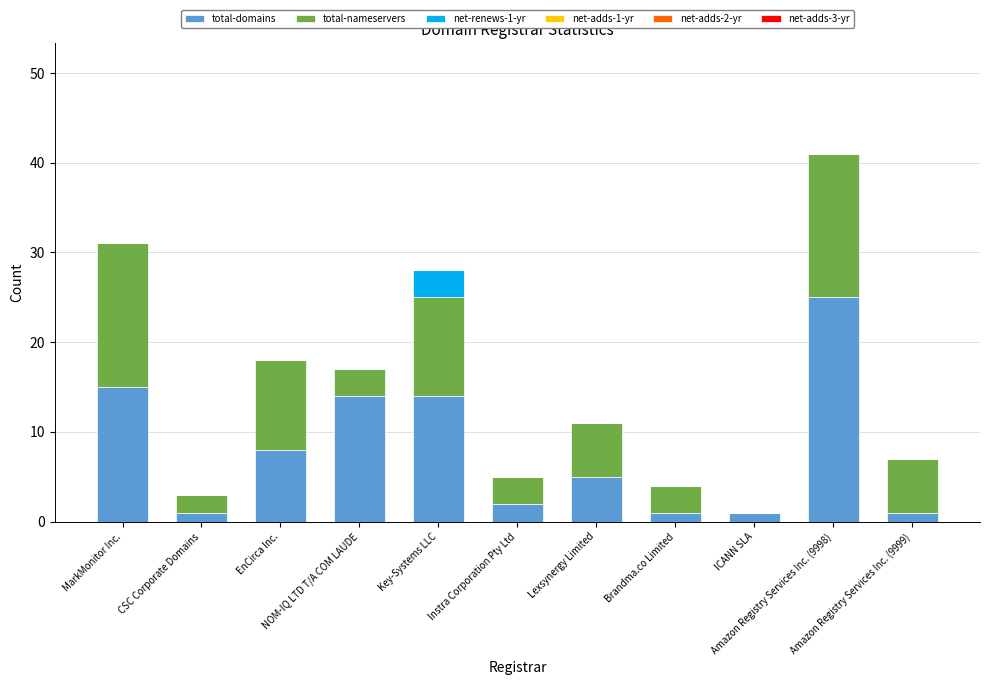

What is the highest value of the total-domains series?

25